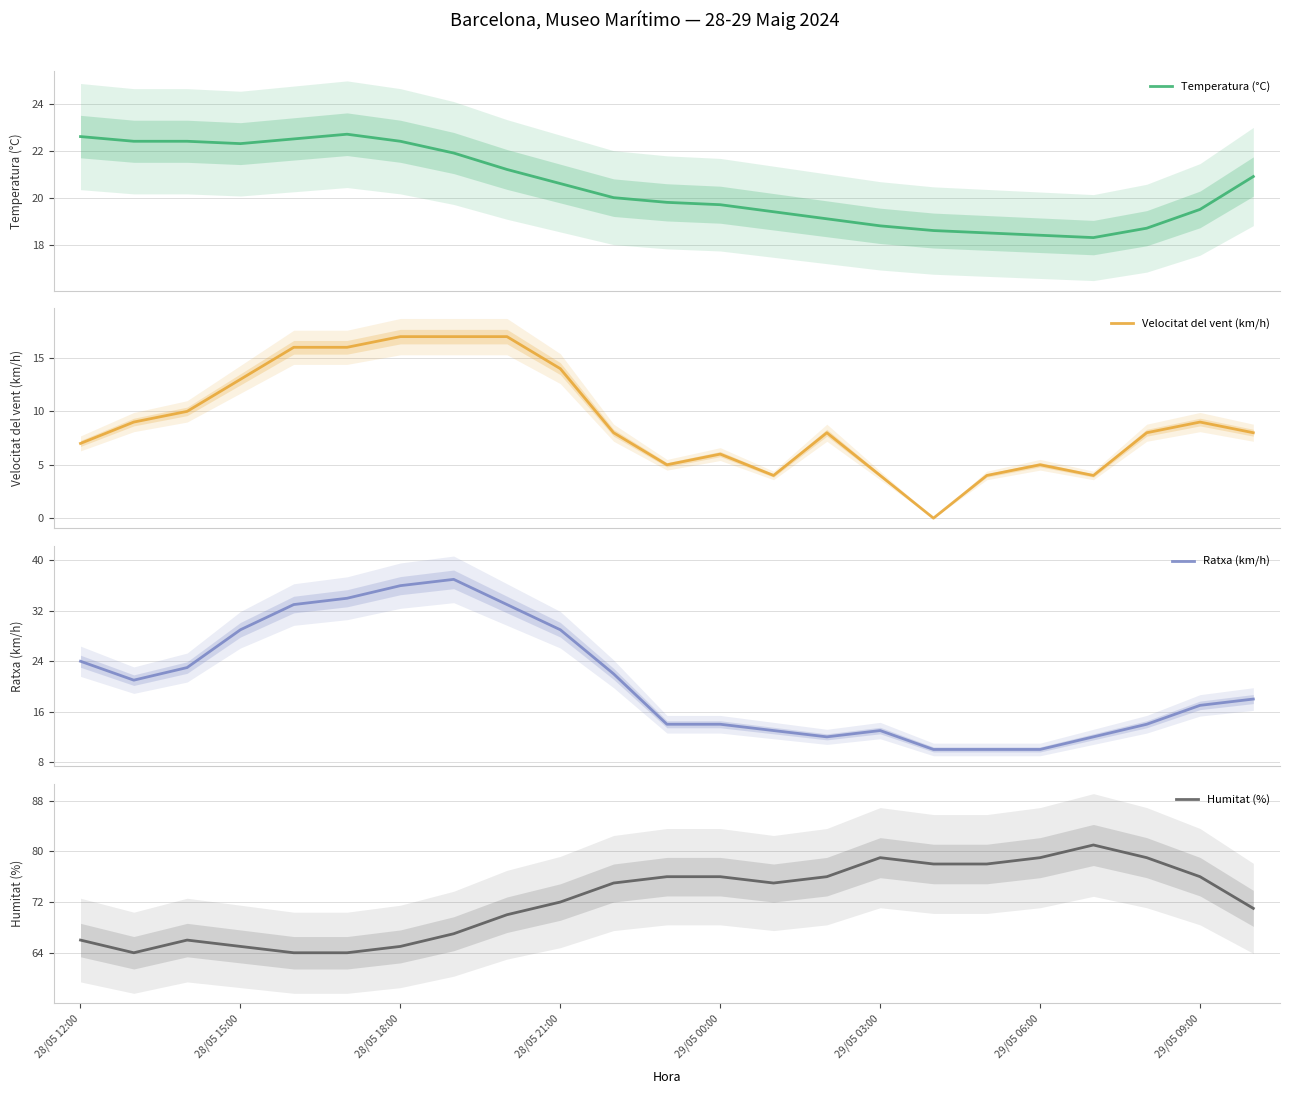

Is it true that Humitat (%) equals 47 at 28/05 21:00?

False